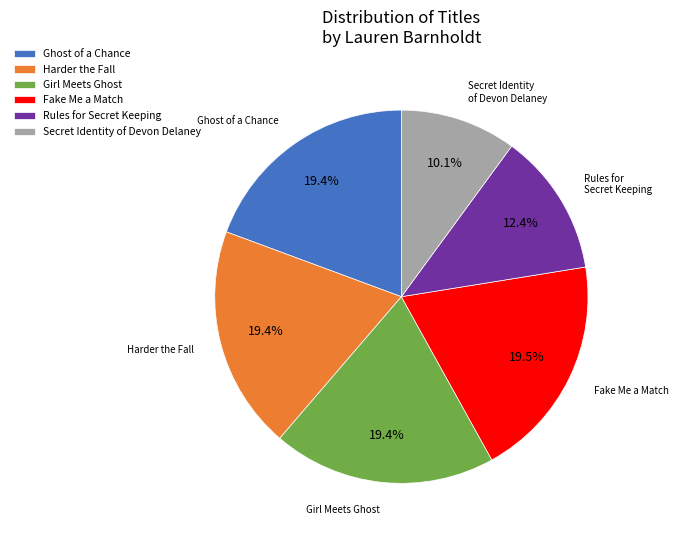

Count the number of slices in the pie.

6